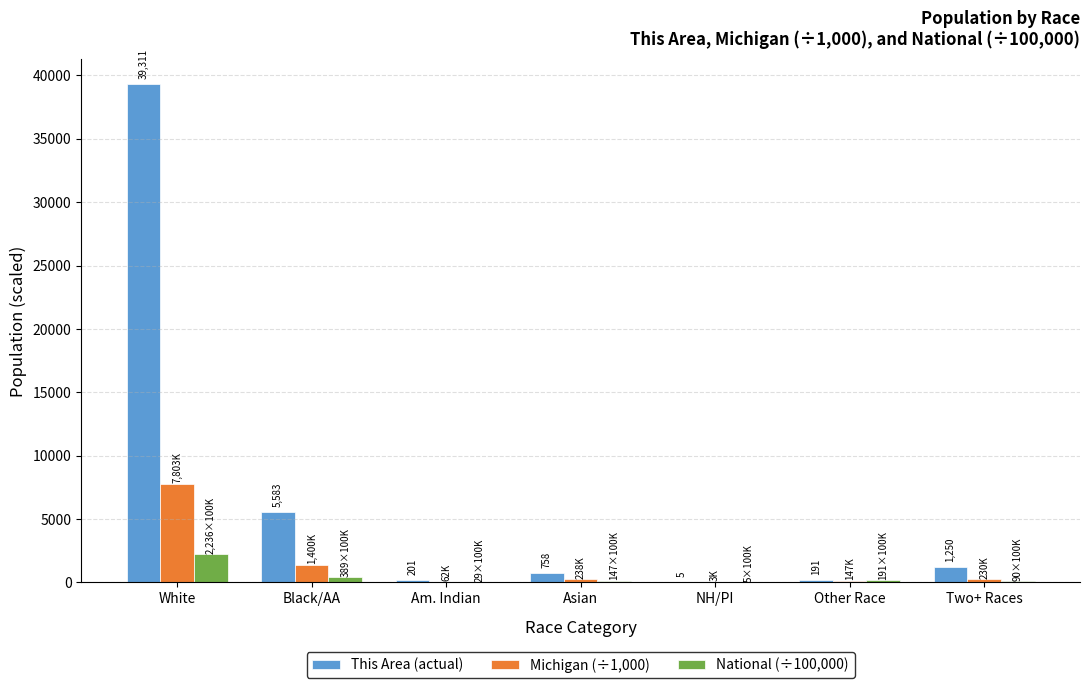

Which series has the largest range (max minus min)?

This Area (actual)